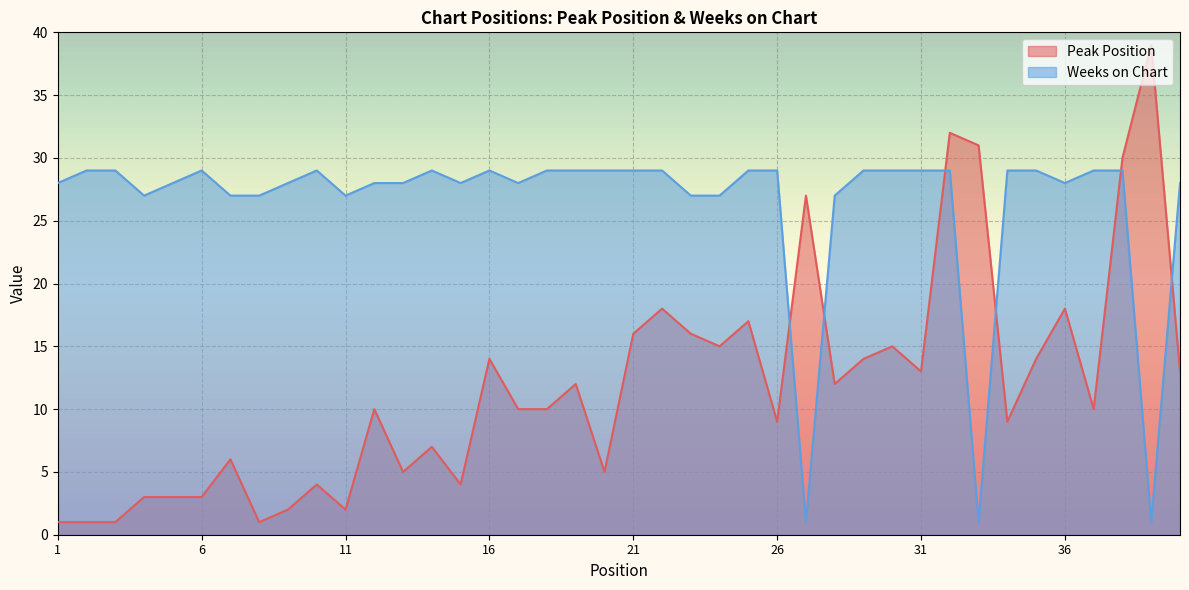

Reading right to left, what are all the values shown in this chart?

Peak Position: 13	39	30	10	18	14	9	31	32	13	15	14	12	27	9	17	15	16	18	16	5	12	10	10	14	4	7	5	10	2	4	2	1	6	3	3	3	1	1	1
Weeks on Chart: 28	1	29	29	28	29	29	1	29	29	29	29	27	1	29	29	27	27	29	29	29	29	29	28	29	28	29	28	28	27	29	28	27	27	29	28	27	29	29	28